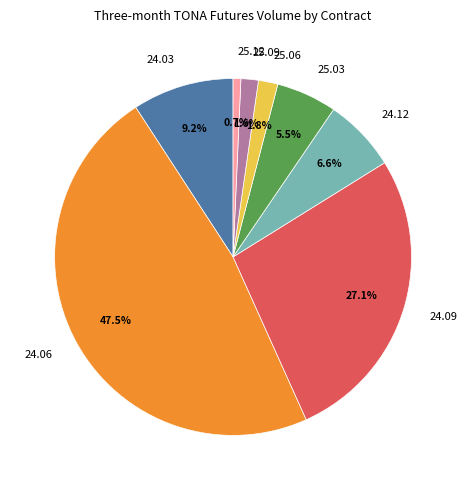

To the nearest percent, what is the average slice percentage?

12%